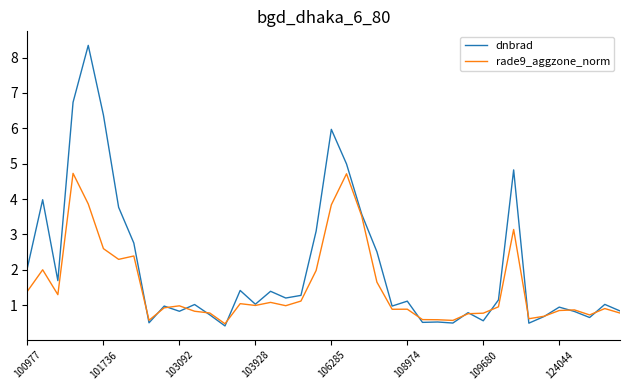

What is the lowest value of the dnbrad series?

0.4